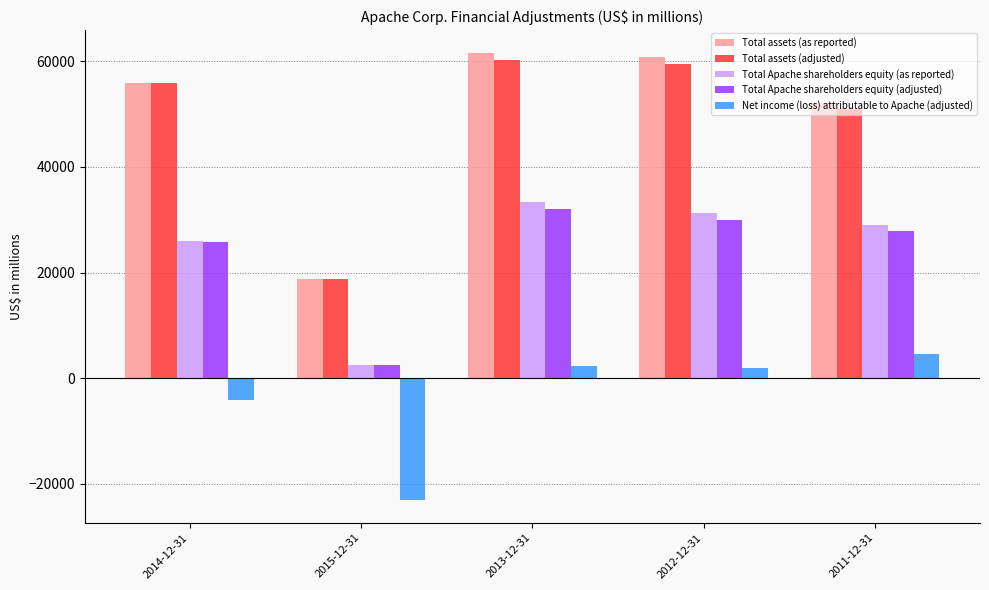

What is the average value of the Total Apache shareholders equity (as reported) series?

24445